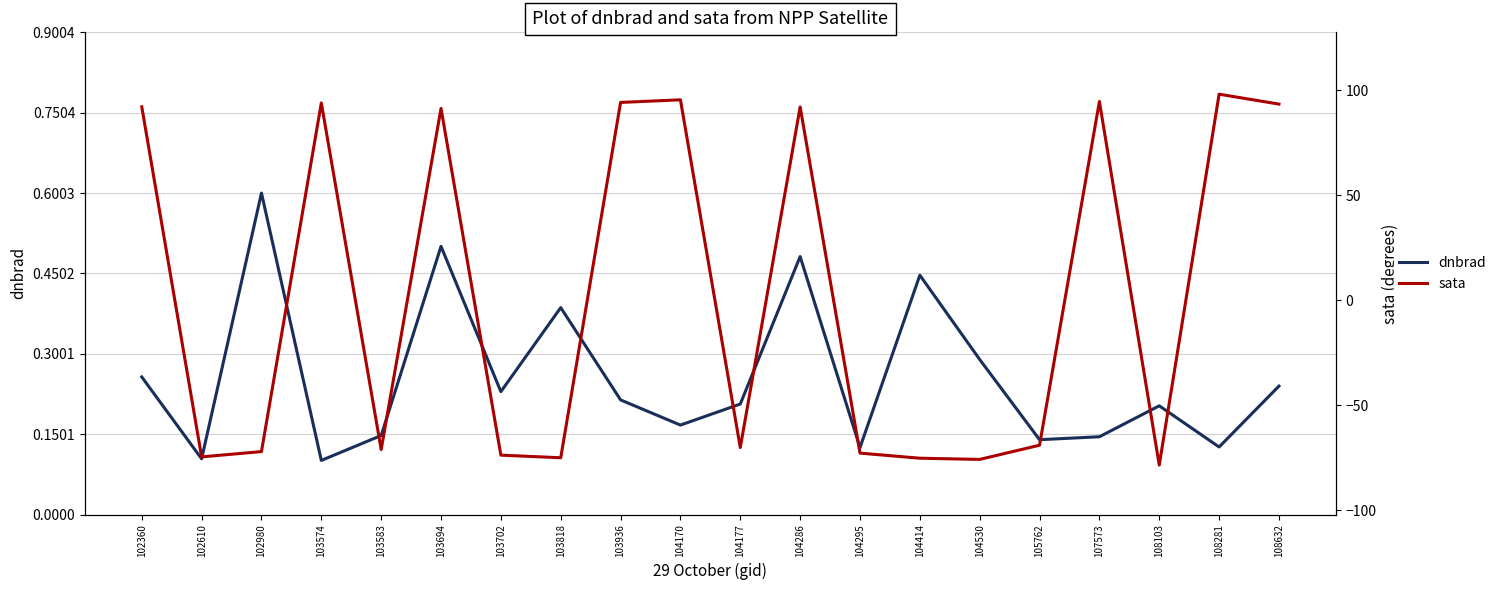

Reading left to right, list all the values displayed in this chart.

dnbrad: 0.3	0.1	0.6	0.1	0.1	0.5	0.2	0.4	0.2	0.2	0.2	0.5	0.1	0.4	0.3	0.1	0.1	0.2	0.1	0.2
sata: 92.1	-74.5	-72.0	94.0	-71.0	91.4	-73.7	-74.9	94.2	95.5	-70.0	92.1	-72.7	-75.1	-75.7	-68.9	94.7	-78.4	98.1	93.4